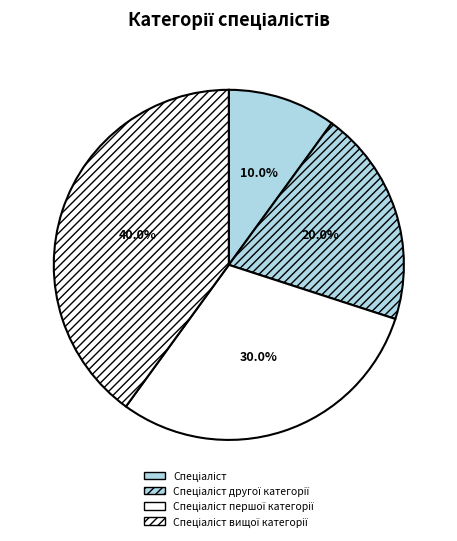

Combined, what portion of the pie is Спеціаліст and Спеціаліст вищої категорії?

50.0%